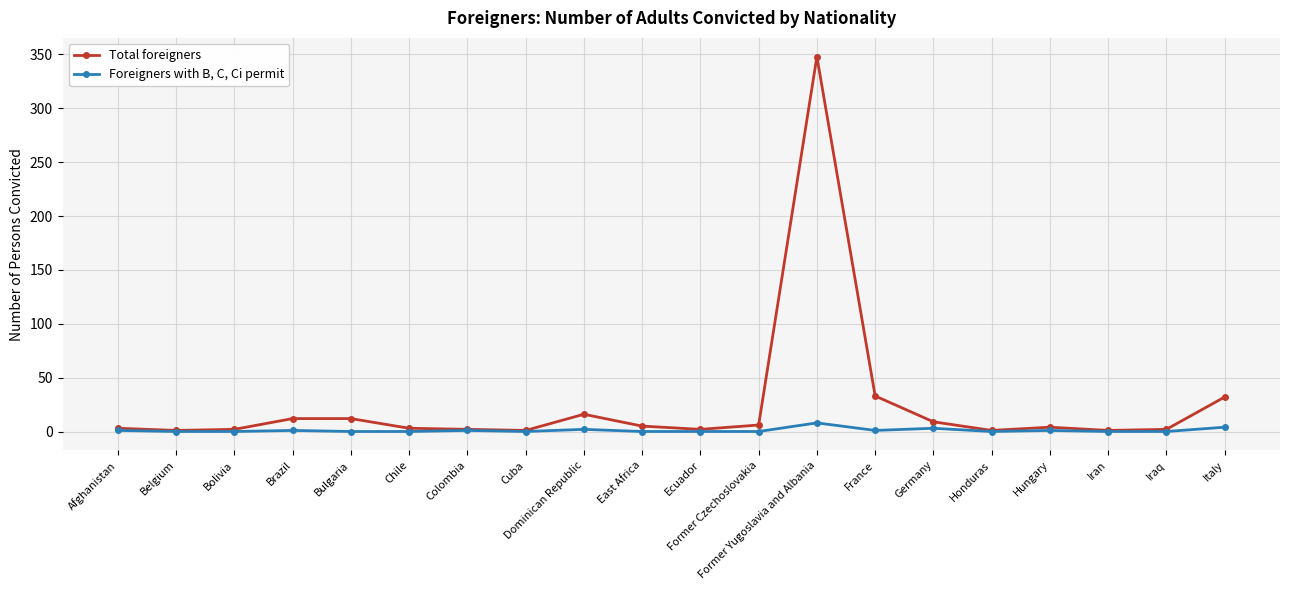

Which series has the largest range (max minus min)?

Total foreigners